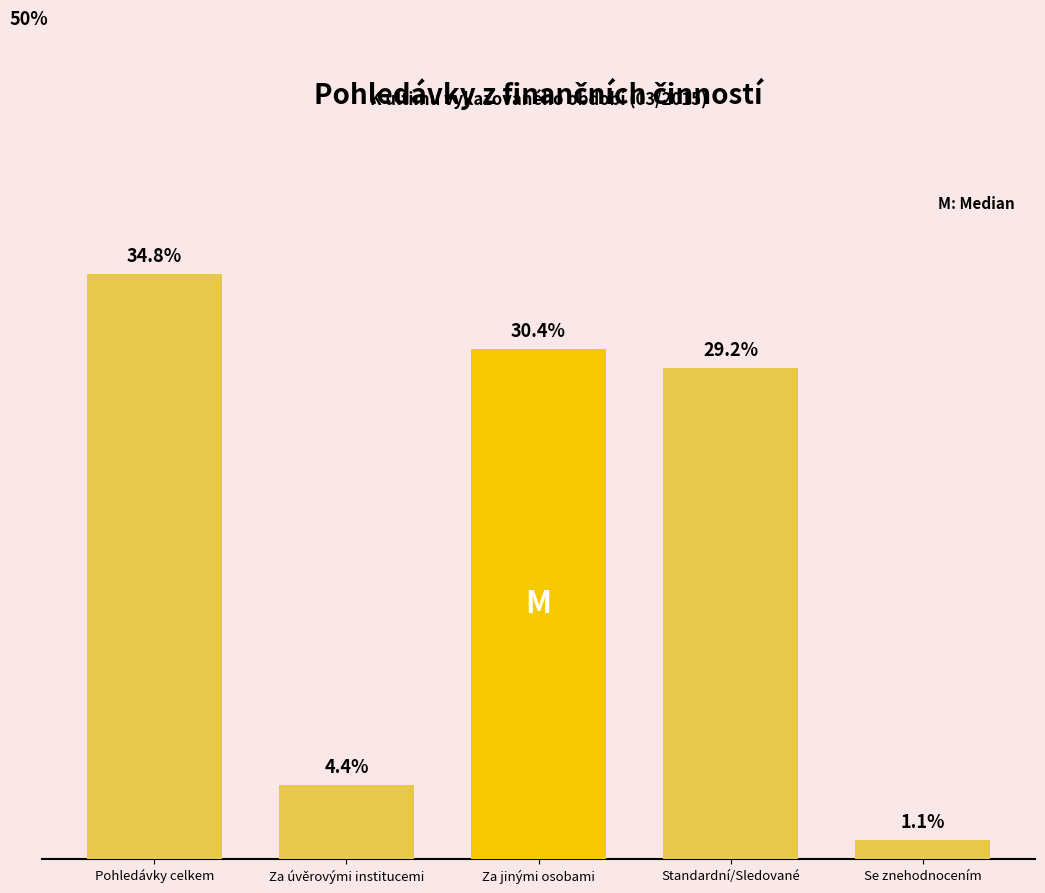

Which has a higher value, Za jinými osobami or Pohledávky celkem?

Pohledávky celkem